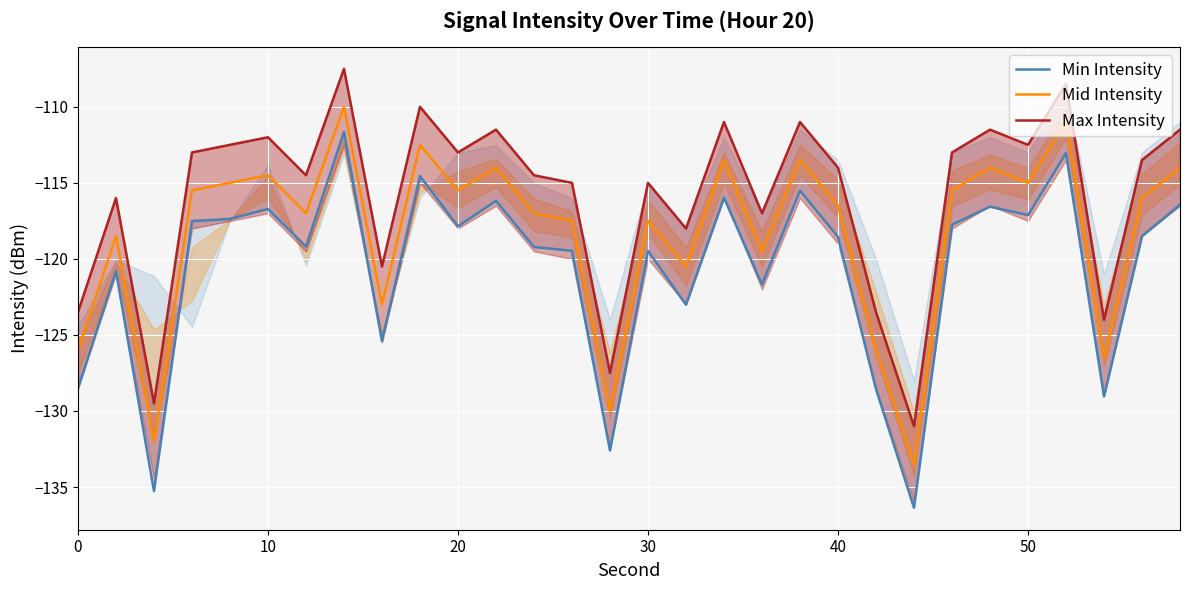

What are all the series names shown in the legend?

Min Intensity, Mid Intensity, Max Intensity